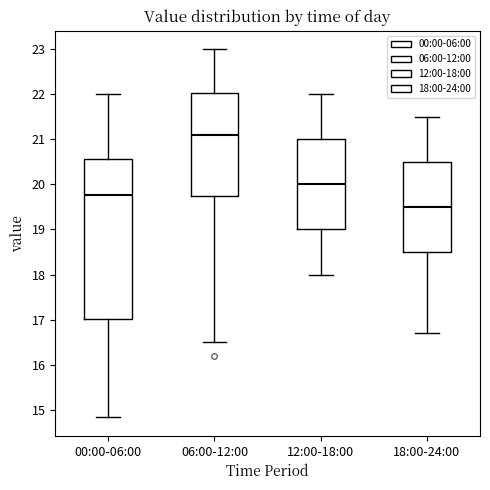

Reading left to right, transcribe this box plot: for each box, give where its median line is, the range the box spans, and where its two whiskers end, as read against the y-axis. The values are not printed on the chart, so give them approximately, as read against the axis.

00:00-06:00: median 19.8, box 17.0 to 20.6, whiskers 14.8 to 22.0
06:00-12:00: median 21.1, box 19.8 to 22.0, whiskers 16.5 to 23.0
12:00-18:00: median 20.0, box 19.0 to 21.0, whiskers 18.0 to 22.0
18:00-24:00: median 19.5, box 18.5 to 20.5, whiskers 16.7 to 21.5